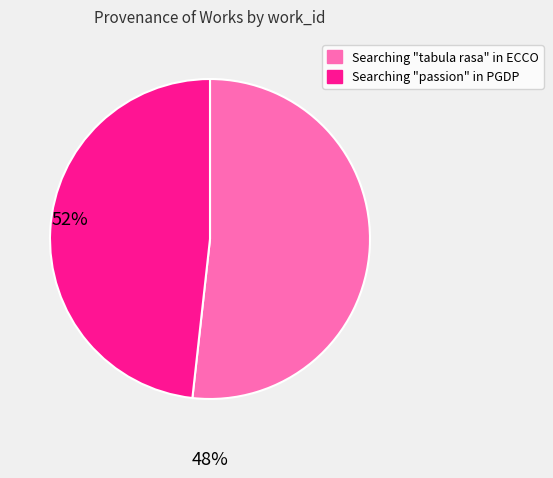

Is Searching "tabula rasa" in ECCO the majority of the pie?

Yes